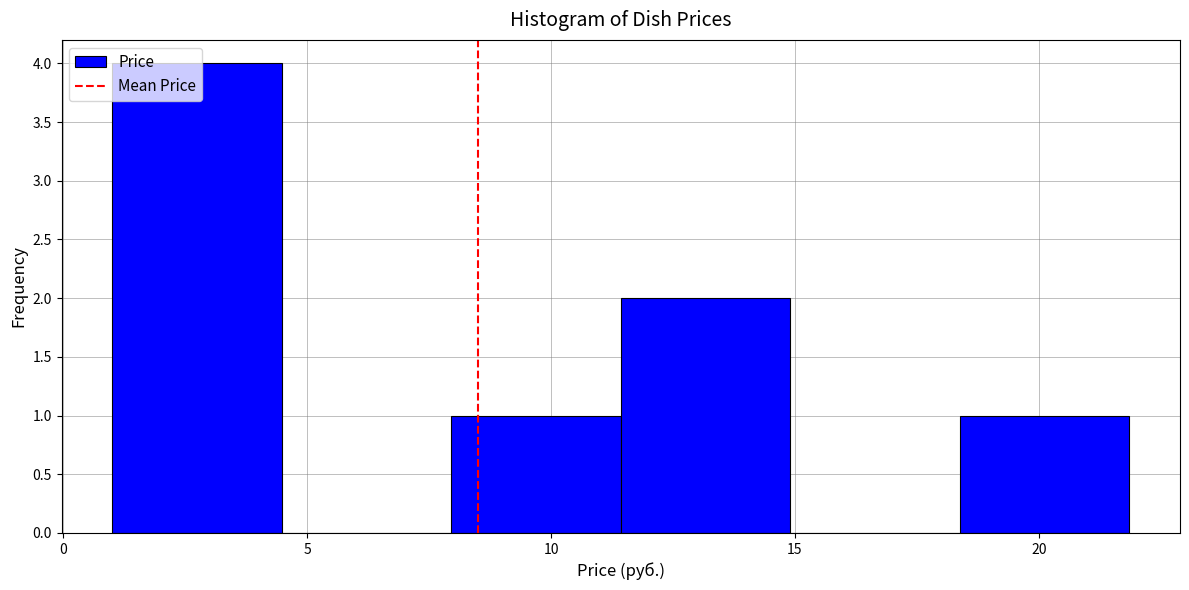

Reading left to right, list every bar in this chart as the range it spans on the x-axis followed by its height. Neither the bar edges nor the heights are printed on the chart, so give them approximately, as read against the axes.

1.0 to 4.5: 4
4.5 to 8.0: 0
8.0 to 11.5: 1
11.5 to 15.0: 2
15.0 to 18.5: 0
18.5 to 22.0: 1